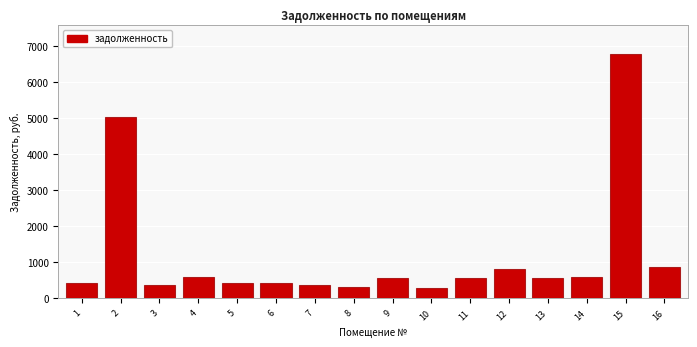

What is the minimum value shown in the chart?

286.6